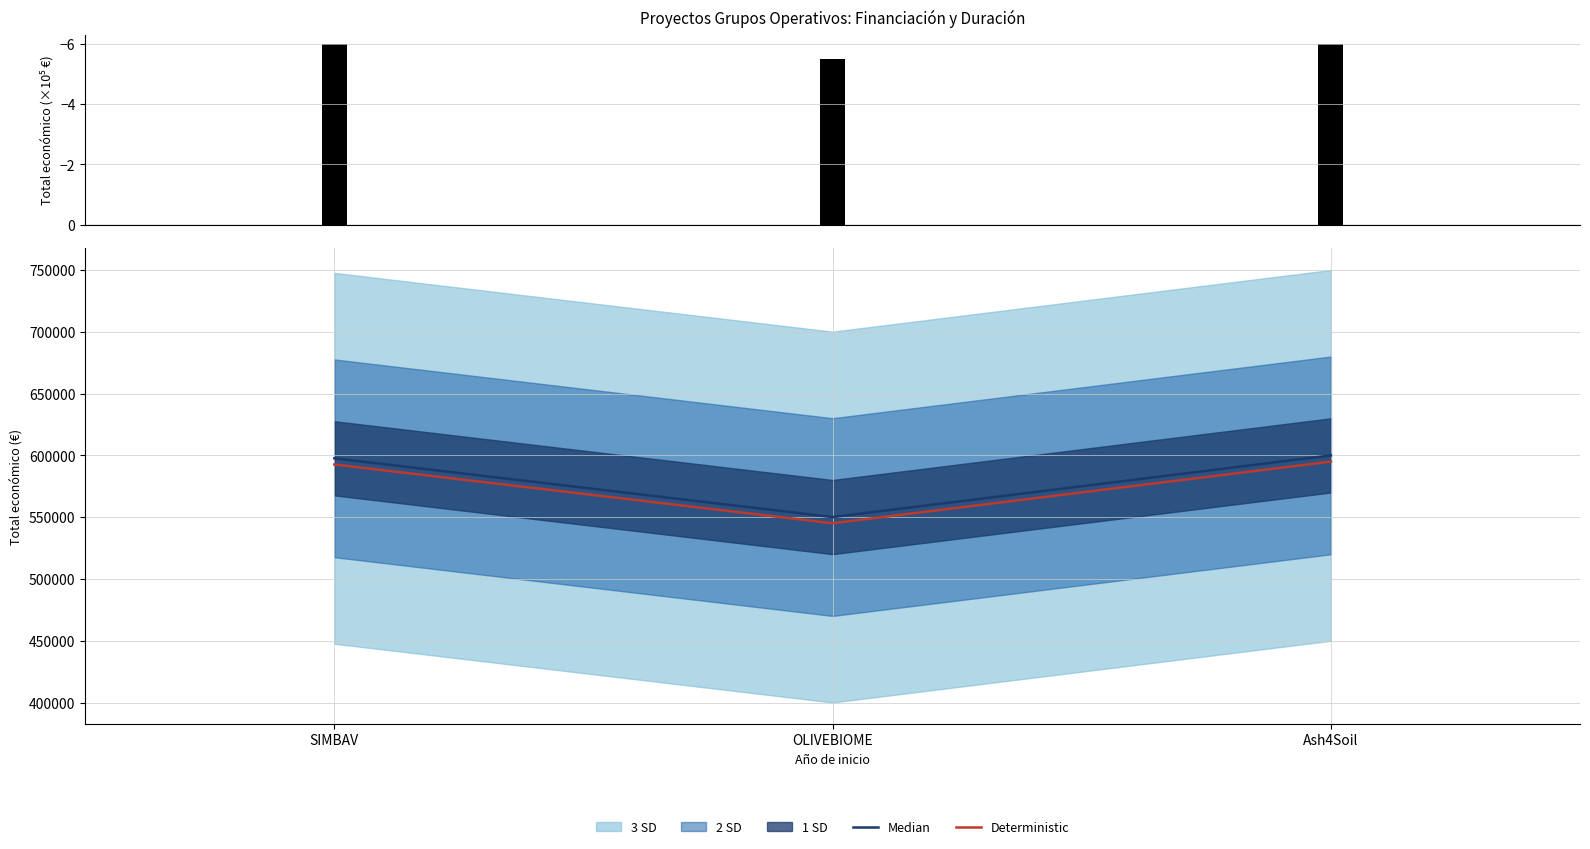

True or false: Median has a value of 597651 at SIMBAV.

True